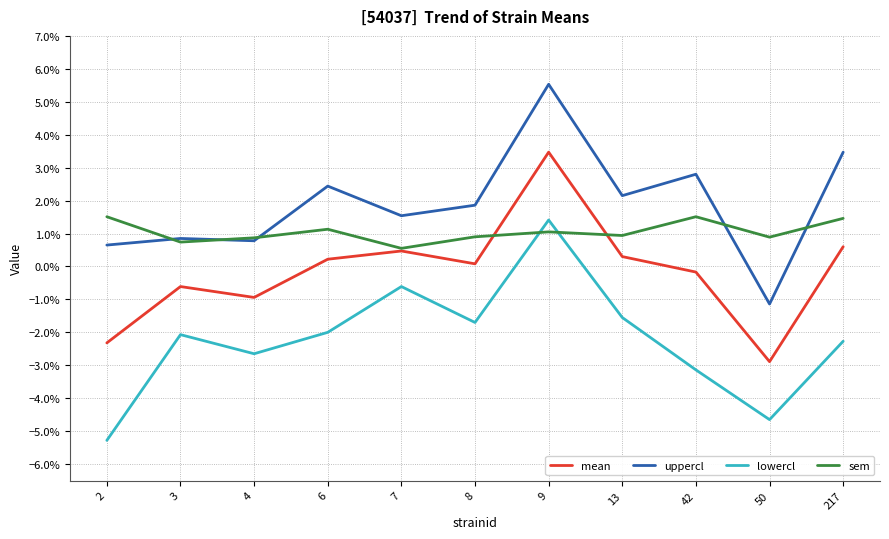

Rank the series at 2 from lowest to highest value.

lowercl, mean, uppercl, sem